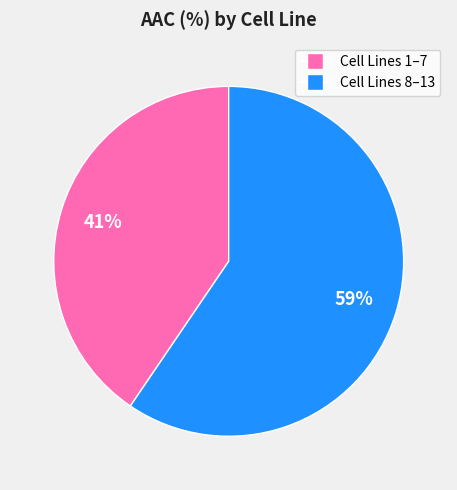

To the nearest percent, what is the average slice percentage?

50%